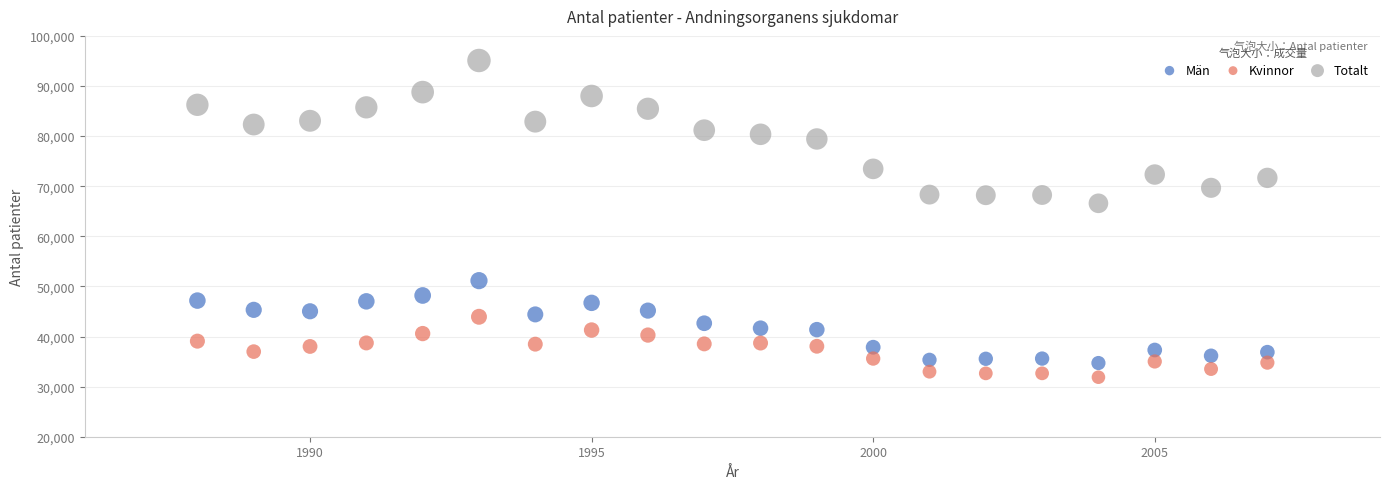

Across all data points, what is the range of X values (max minus min)?

19